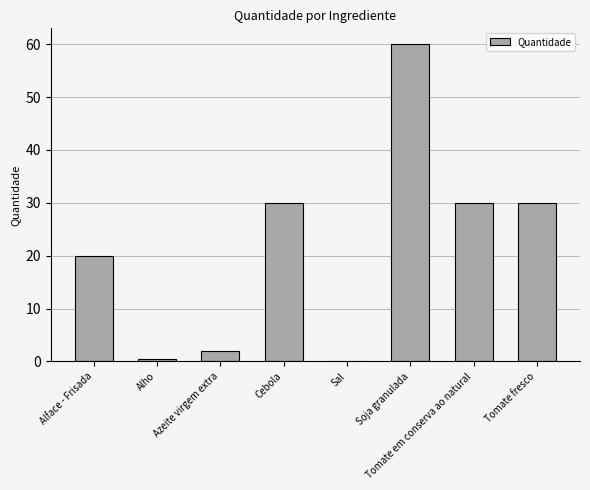

What is the sum of all values?

172.6